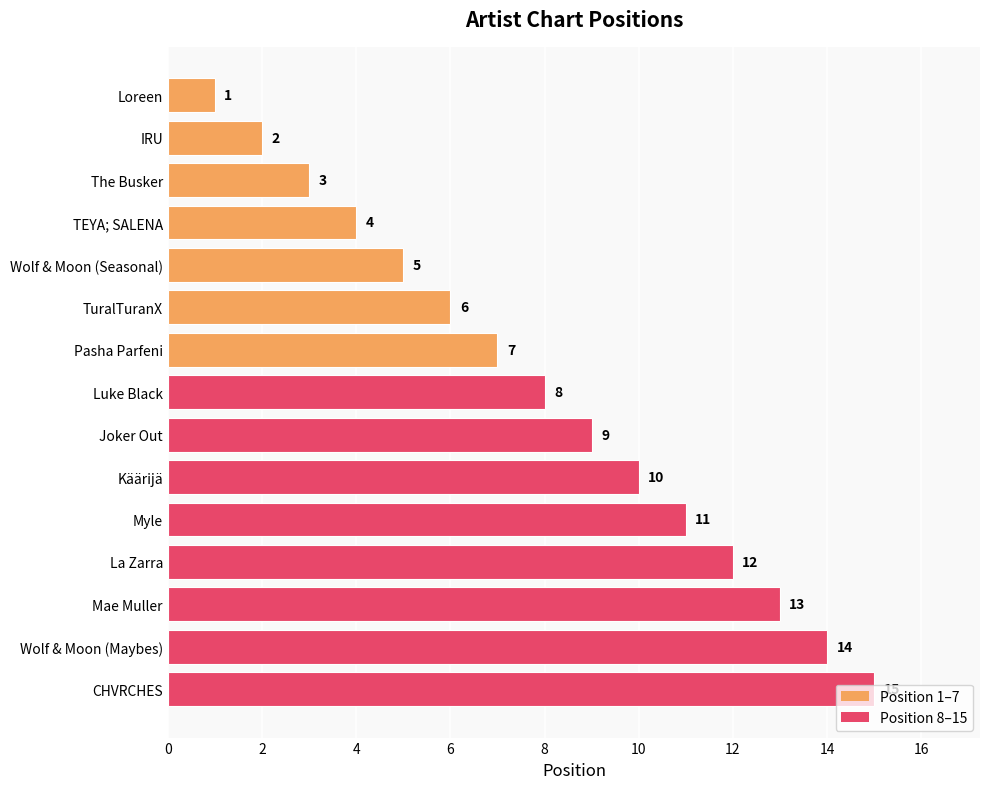

Rank the categories by value from highest to lowest.

CHVRCHES, Wolf & Moon (Maybes), Mae Muller, La Zarra, Myle, Käärijä, Joker Out, Luke Black, Pasha Parfeni, TuralTuranX, Wolf & Moon (Seasonal), TEYA; SALENA, The Busker, IRU, Loreen